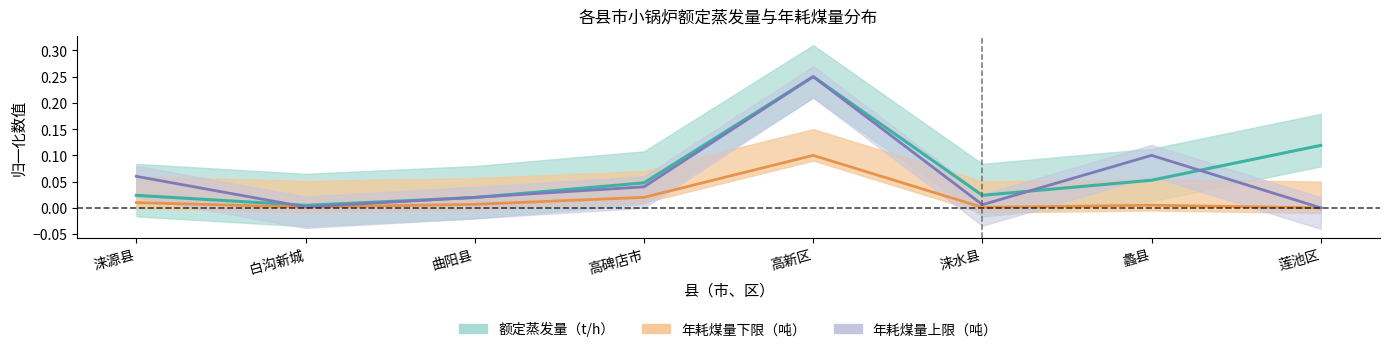

What is the difference between the maximum and minimum values in the 年耗煤量（吨）_upper series?

0.2